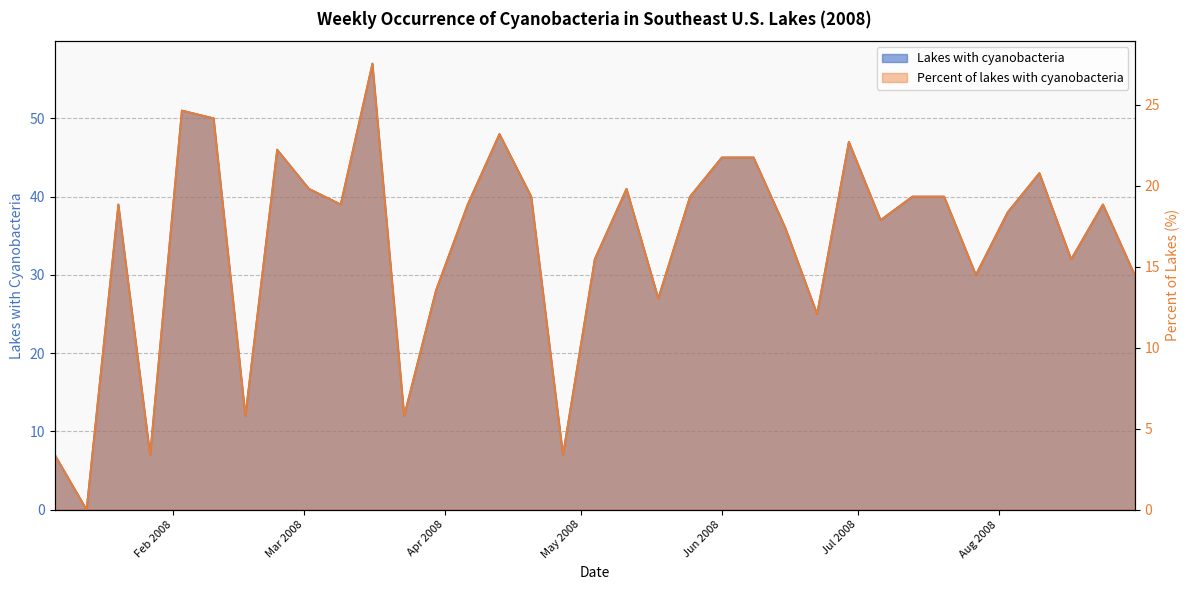

At which label does Percent of lakes with cyanobacteria first exceed 18?

2008-01-20